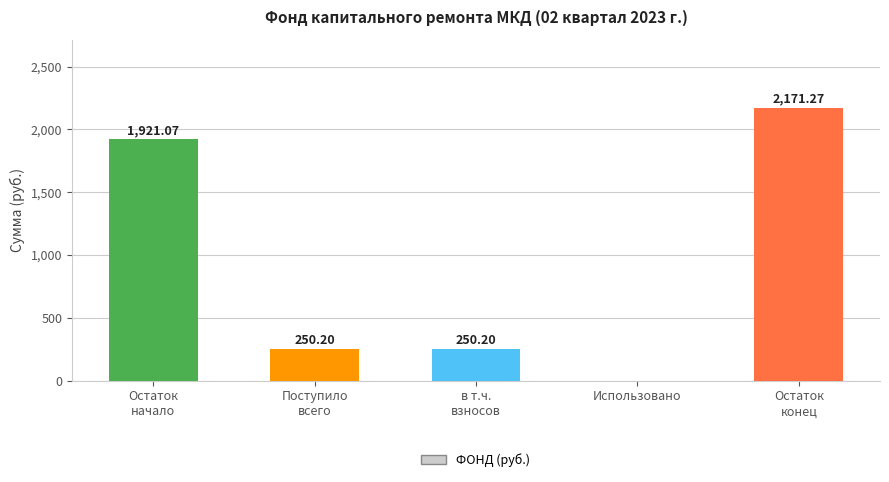

What is the change in value from Остаток
начало to Остаток
конец?

+250.2